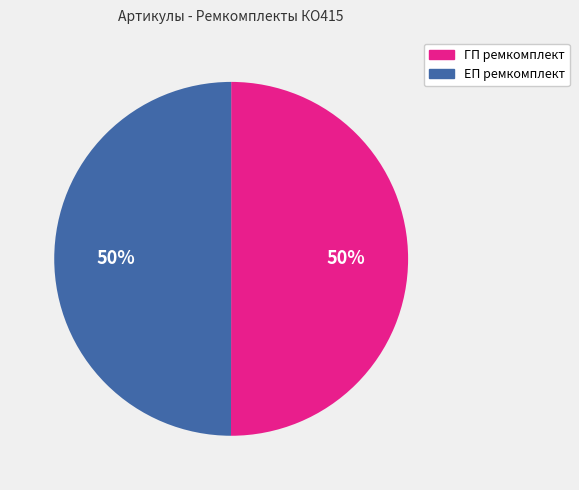

Approximately how many times larger is the value at ГП ремкомплект compared to ЕП ремкомплект?

1.0